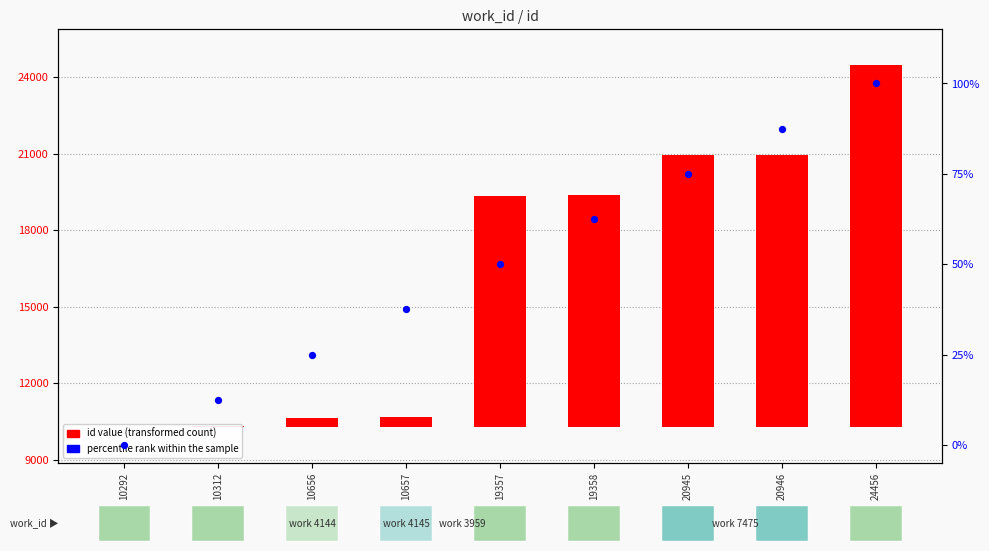

Which series reaches the minimum Y coordinate?

id value (transformed count style)